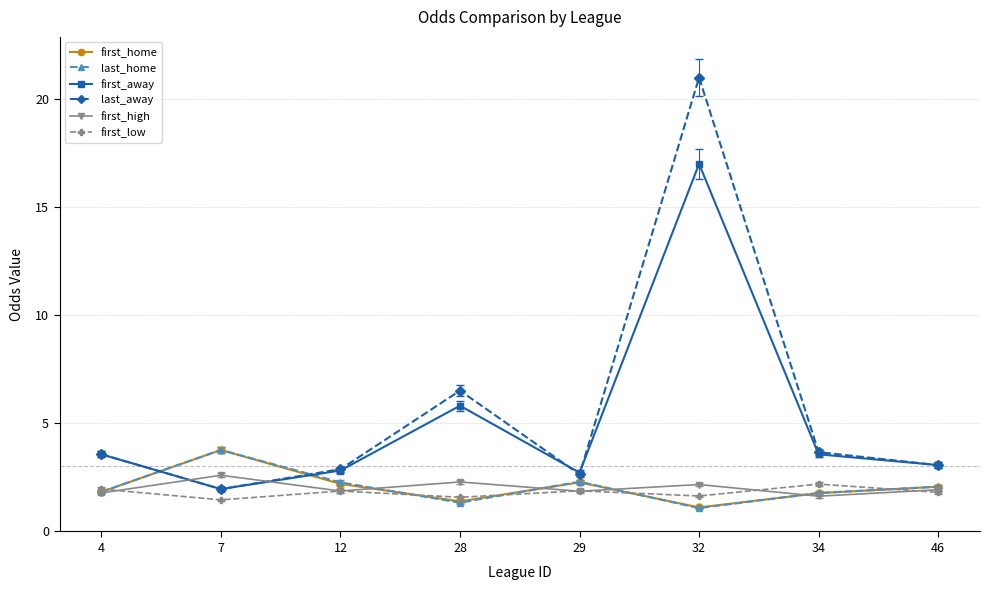

How many lines are shown in the chart?

6